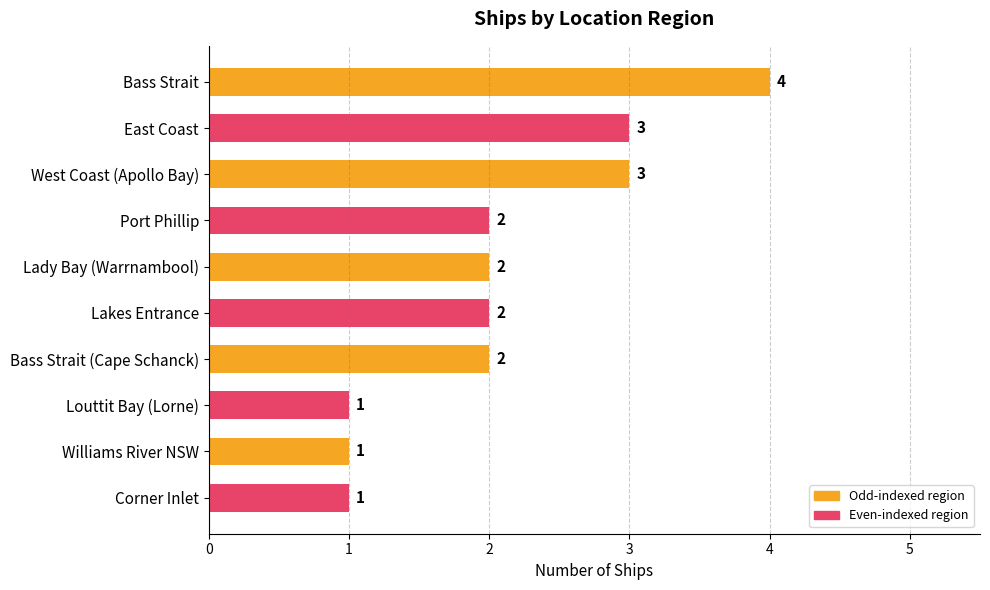

Count the values in the range 1 to 3.

9